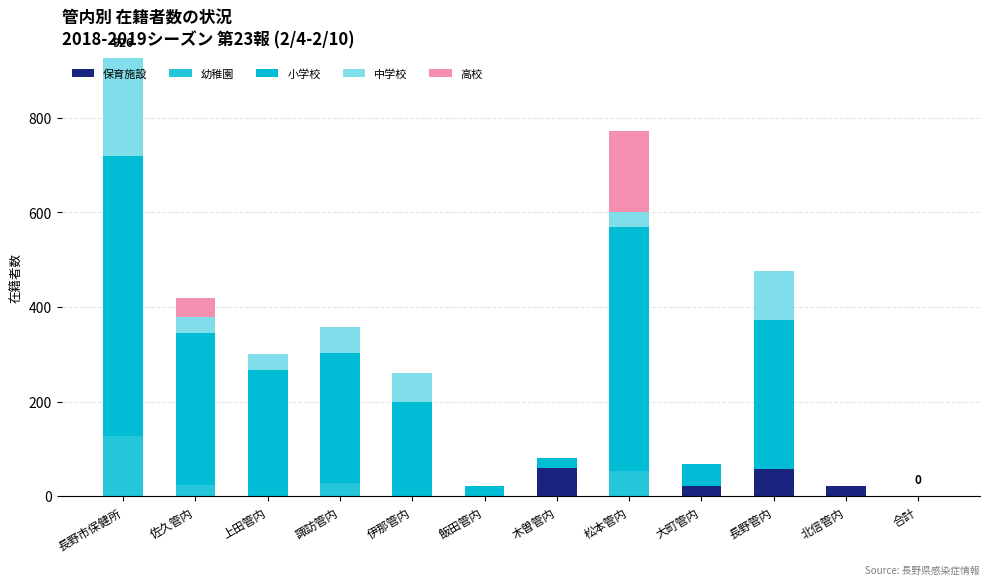

True or false: 幼稚園 has a value of 66 at 合計.

False